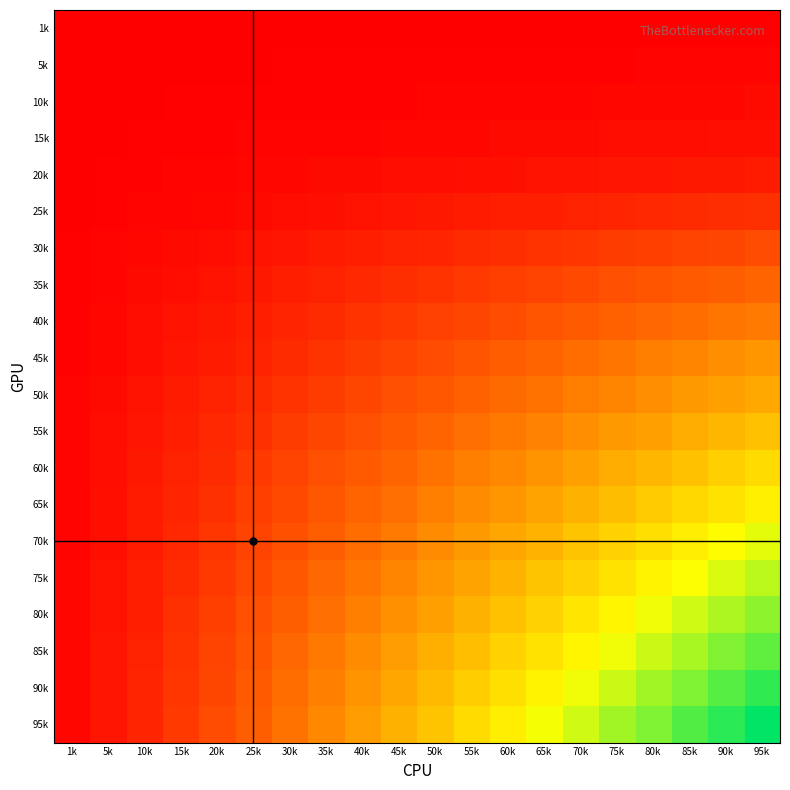

Which has a higher value, 90k or 10k?

90k